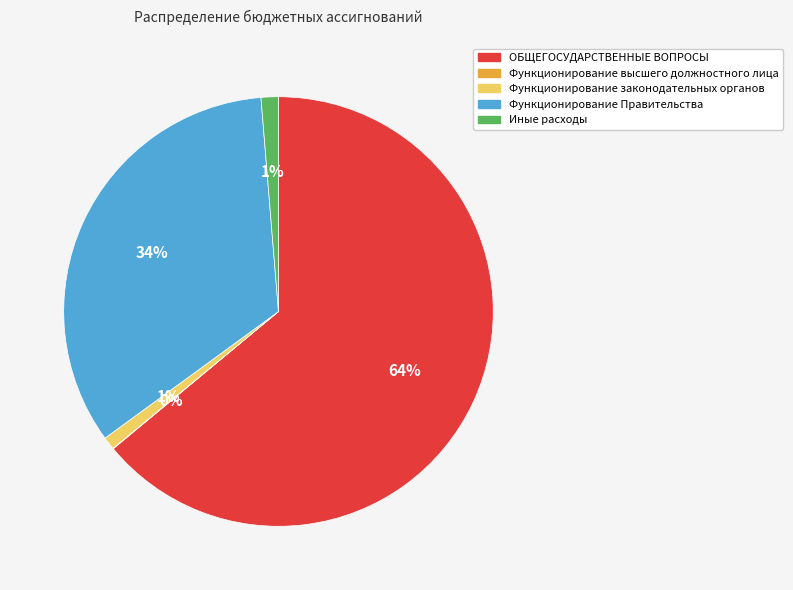

Which category accounts for the majority?

ОБЩЕГОСУДАРСТВЕННЫЕ ВОПРОСЫ